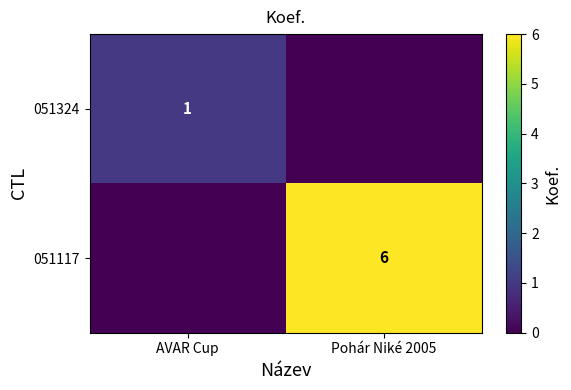

Which has a higher value, Pohár Niké 2005 or AVAR Cup?

AVAR Cup